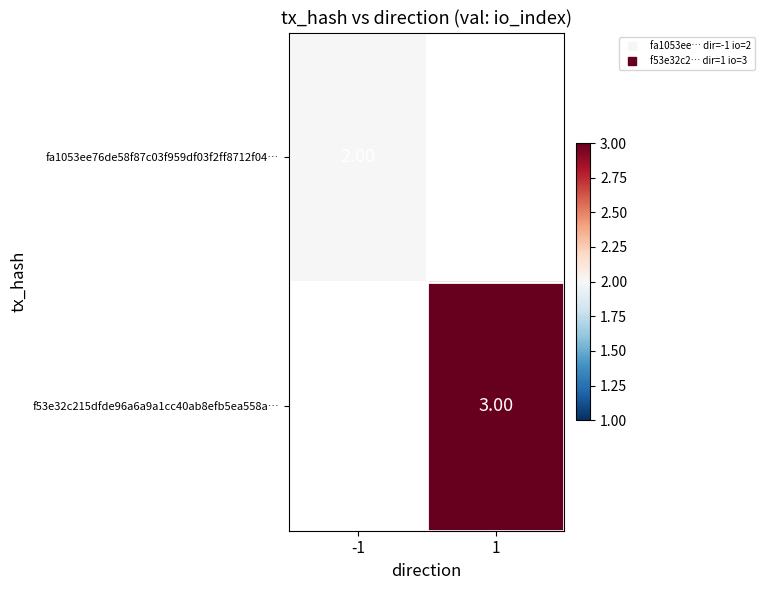

At which label does fa1053ee76de58f87c03f959df03f2ff8712f04… reach its peak?

-1